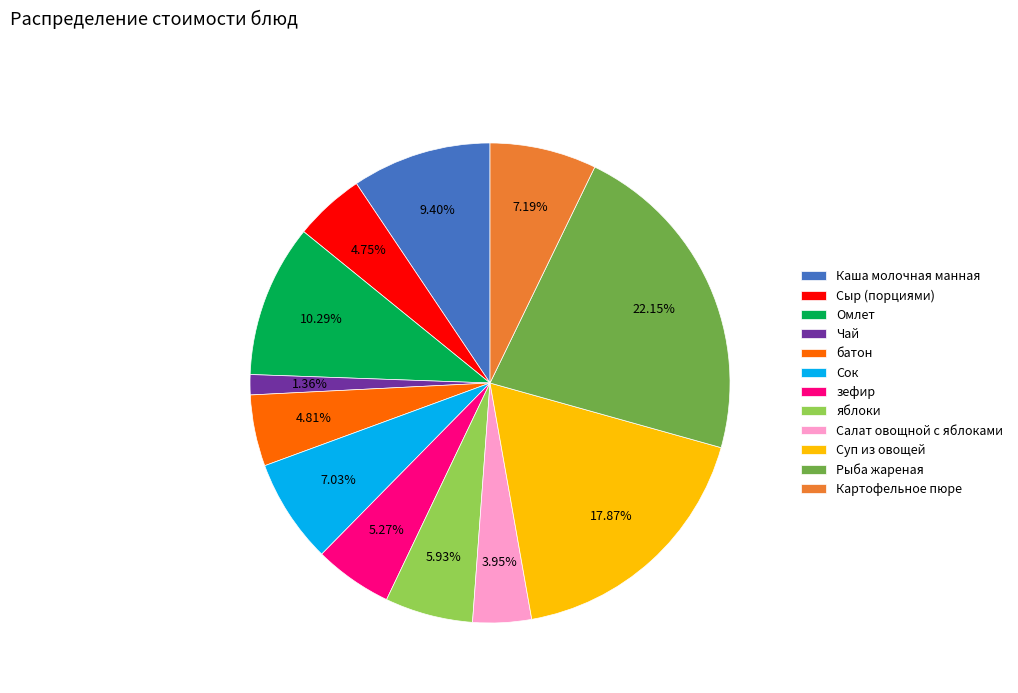

What is the total percentage of яблоки and Салат овощной с яблоками?

9.9%